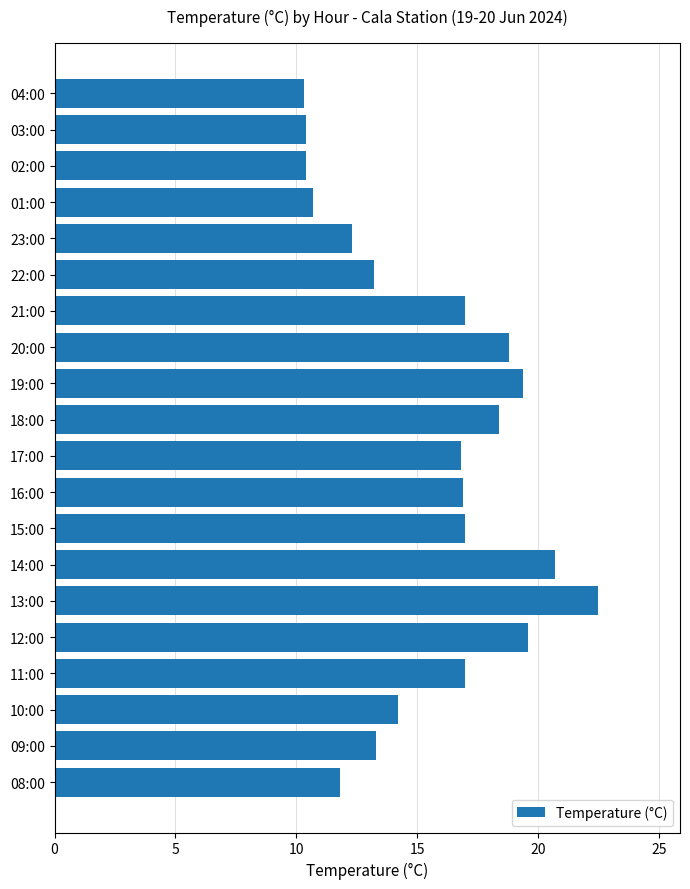

True or false: the data shows 22.5 at 13:00.

True